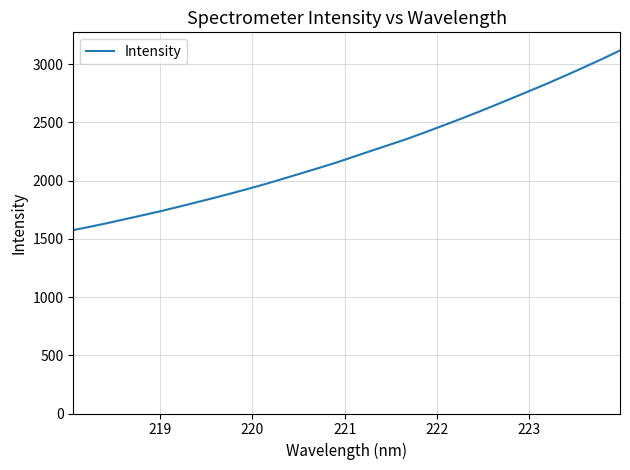

What is the difference between the maximum and minimum values?

1541.7